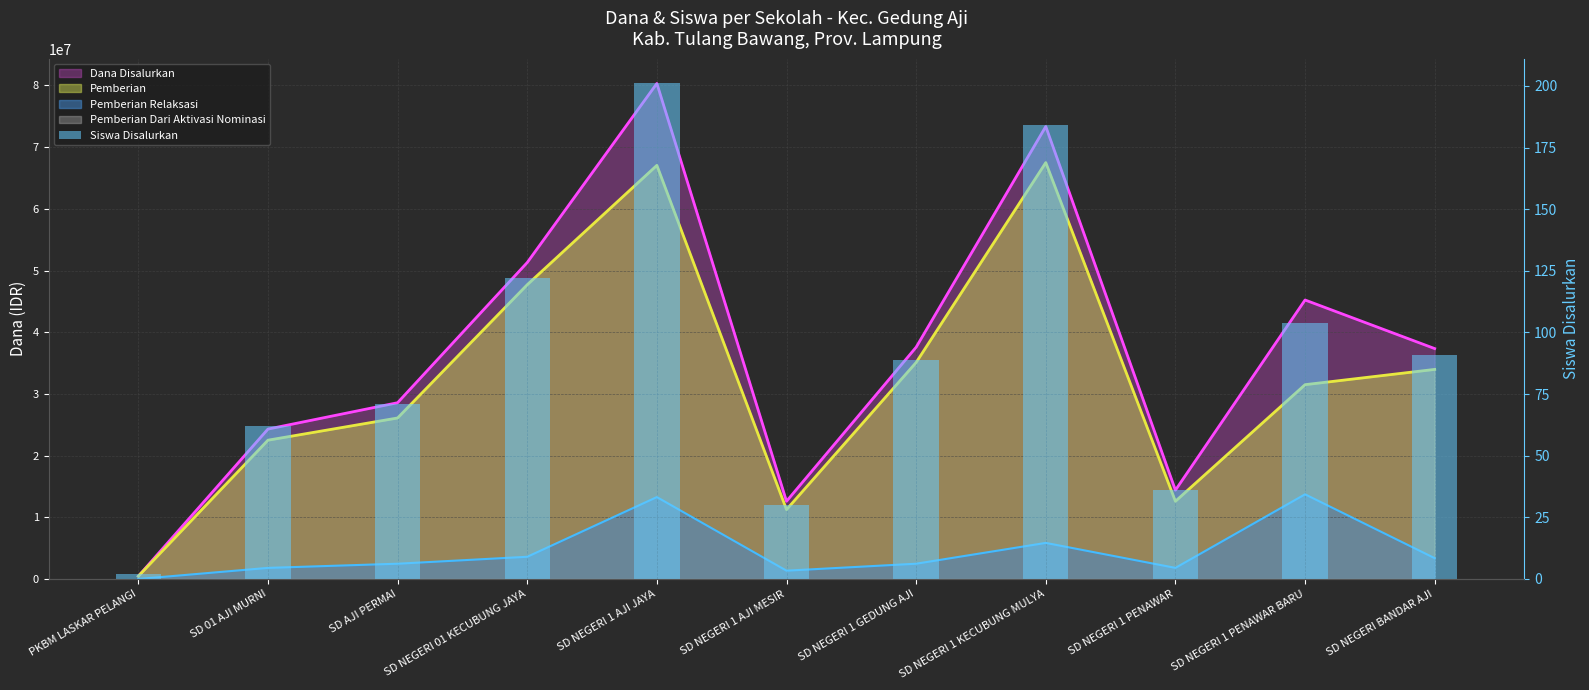

Rank the categories by value from highest to lowest.

SD NEGERI 1 AJI JAYA, SD NEGERI 1 KECUBUNG MULYA, SD NEGERI 01 KECUBUNG JAYA, SD NEGERI 1 PENAWAR BARU, SD NEGERI BANDAR AJI, SD NEGERI 1 GEDUNG AJI, SD AJI PERMAI, SD 01 AJI MURNI, SD NEGERI 1 PENAWAR, SD NEGERI 1 AJI MESIR, PKBM LASKAR PELANGI